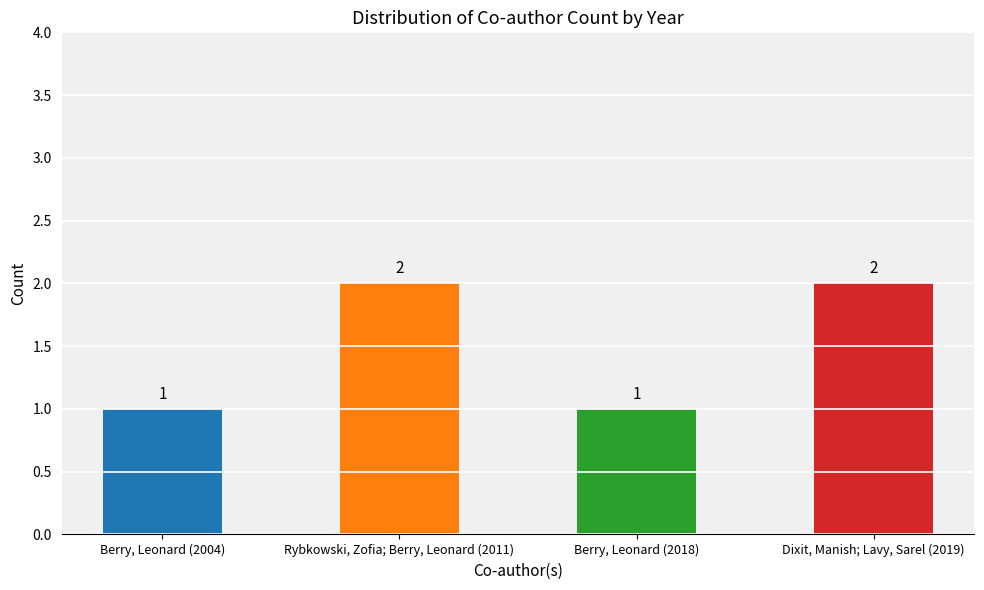

What is the label of the 1st bar from the left?

Berry, Leonard (2004)